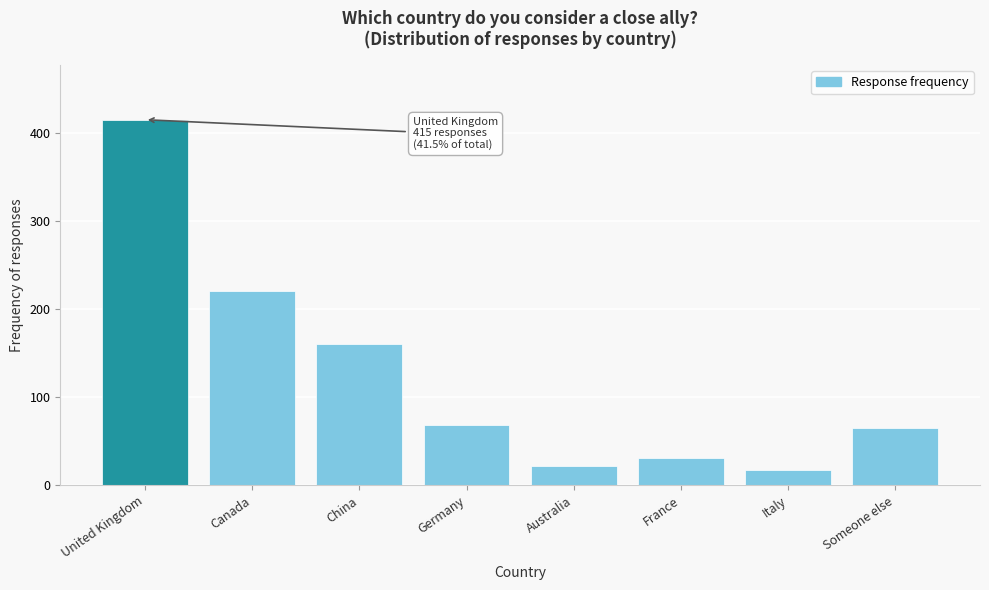

Reading left to right, extract all data points from this chart.

United Kingdom=414.6	Canada=220.0	China=160.6	Germany=68.2	Australia=22.5	France=31.5	Italy=17.8	Someone else=64.8